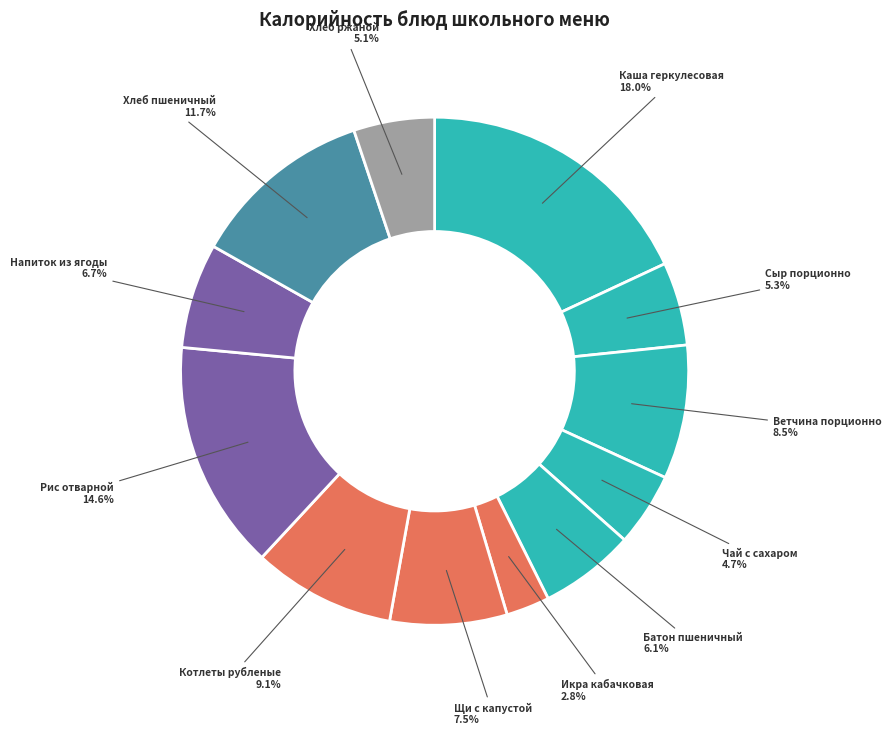

Is the sum of Котлеты рубленые and Хлеб ржаной greater than half?

No